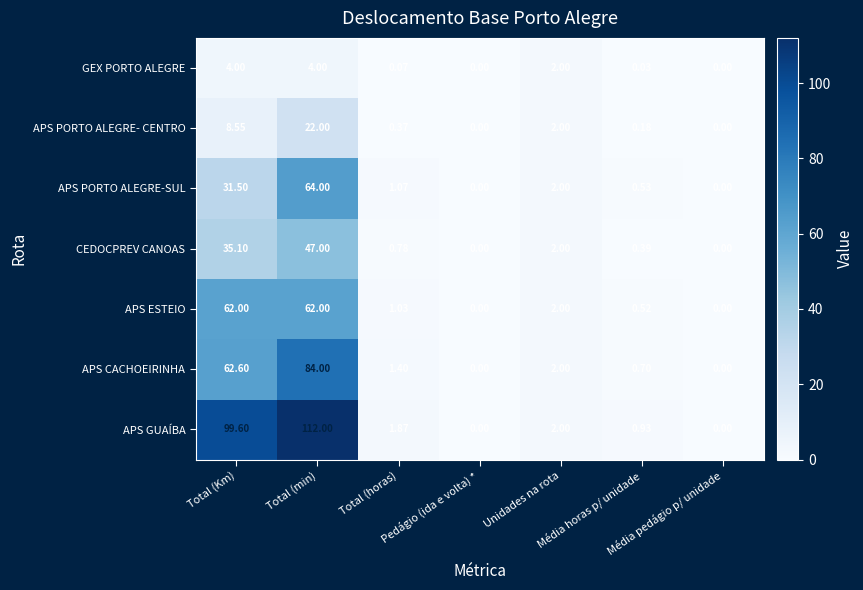

Which series has the largest total across all categories?

APS GUAÍBA